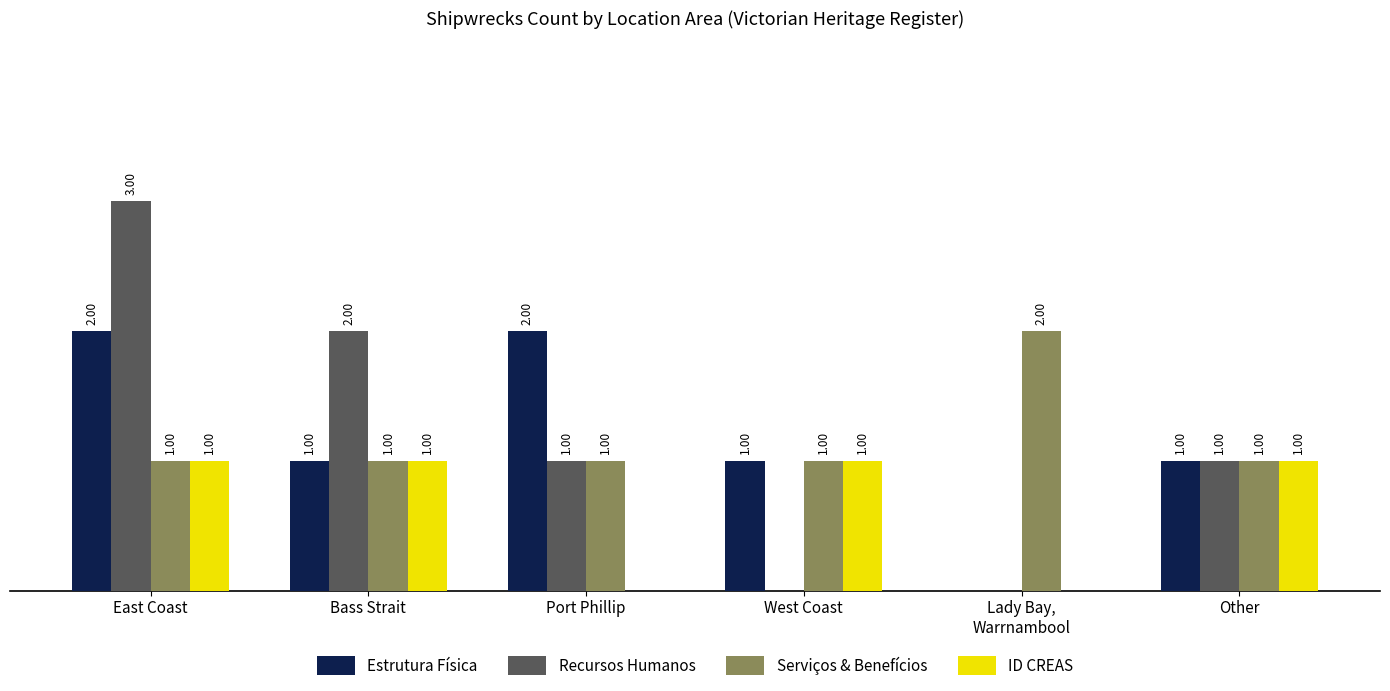

Which category has the highest value in the Recursos Humanos series?

East Coast